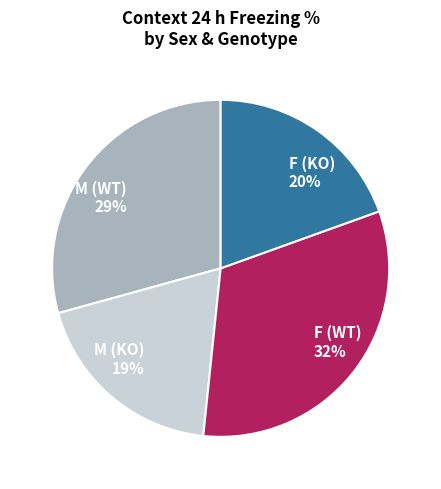

Between F (WT) 32% and F (KO) 20%, which is larger?

F (WT) 32%